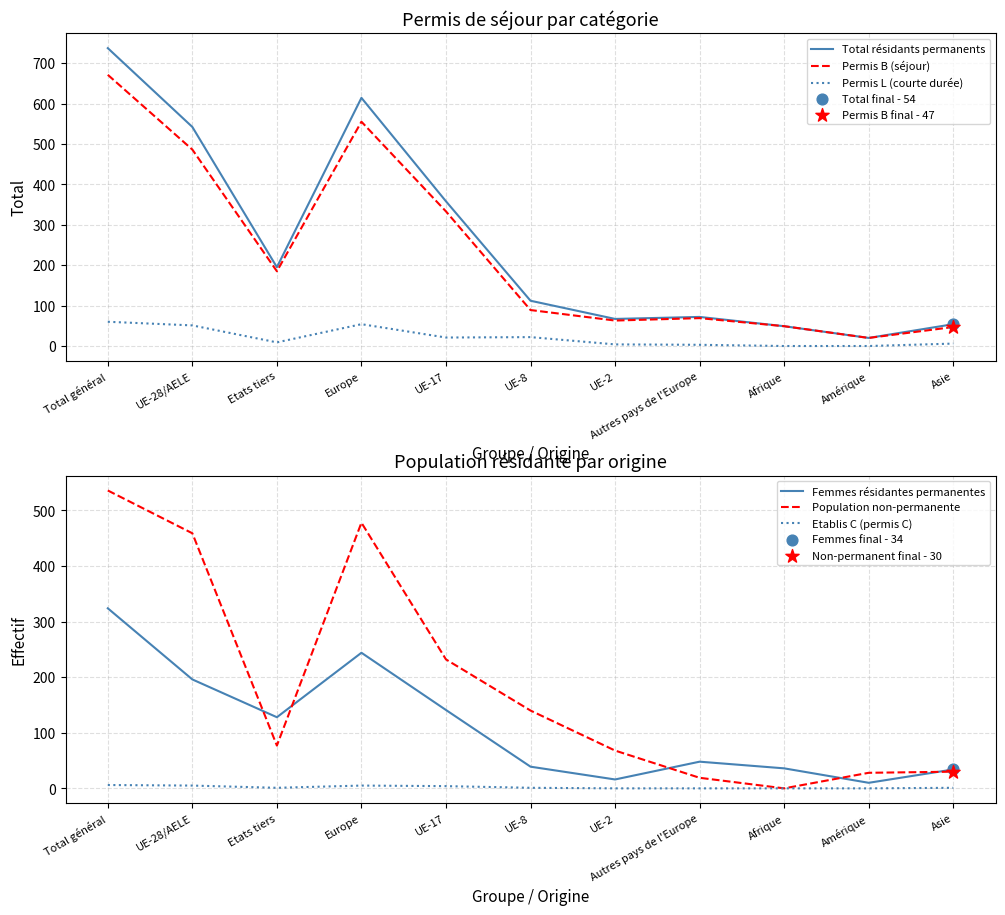

What is the total value across all series at Afrique?

134